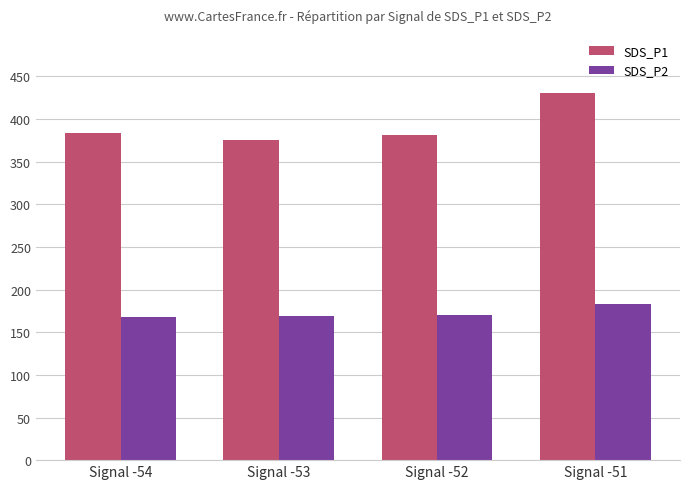

What is the total value across all series at Signal -52?

551.6